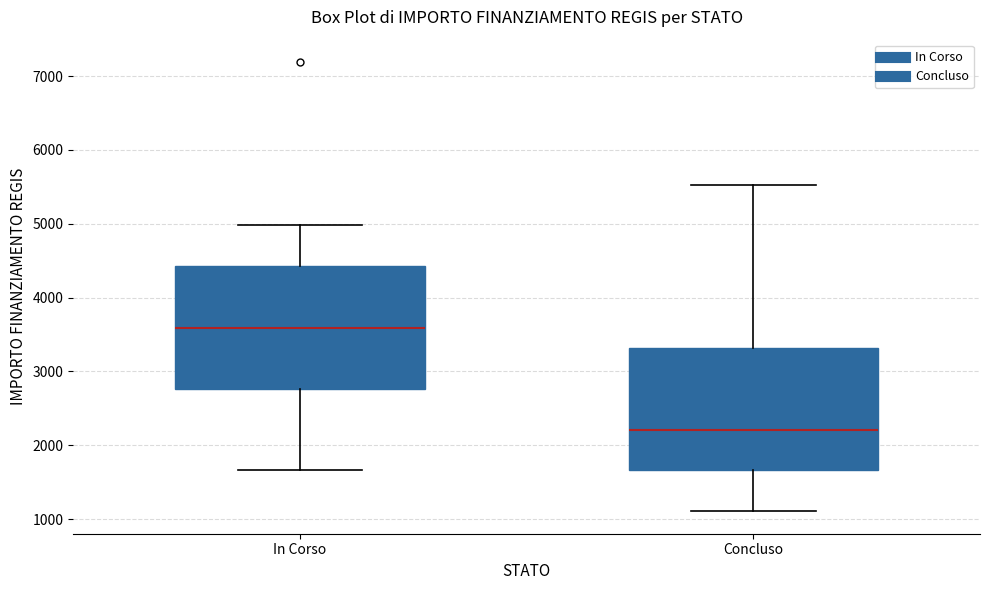

Reading left to right, transcribe this box plot: for each box, give where its median line is, the range the box spans, and where its two whiskers end, as read against the y-axis. The values are not printed on the chart, so give them approximately, as read against the axis.

In Corso: median 3600, box 2800 to 4400, whiskers 1700 to 5000
Concluso: median 2200, box 1700 to 3300, whiskers 1100 to 5500